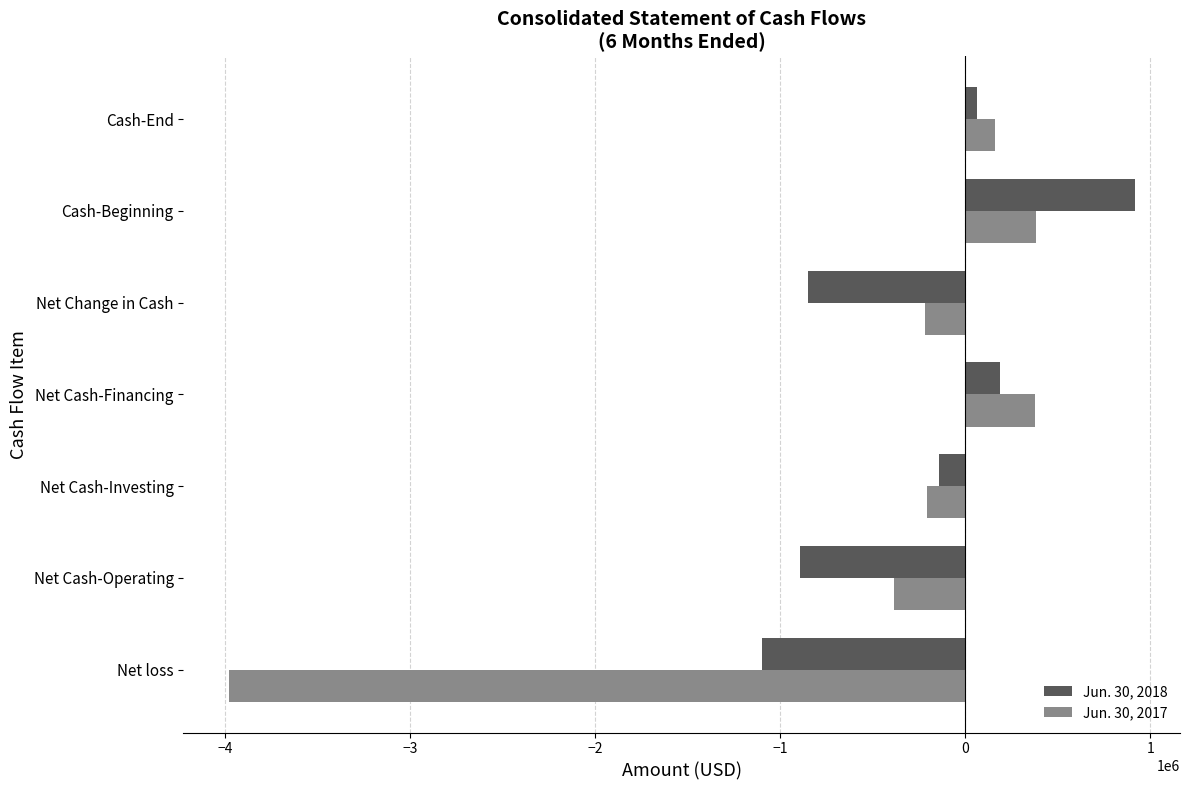

What is the highest value of the Jun. 30, 2017 series?

380059